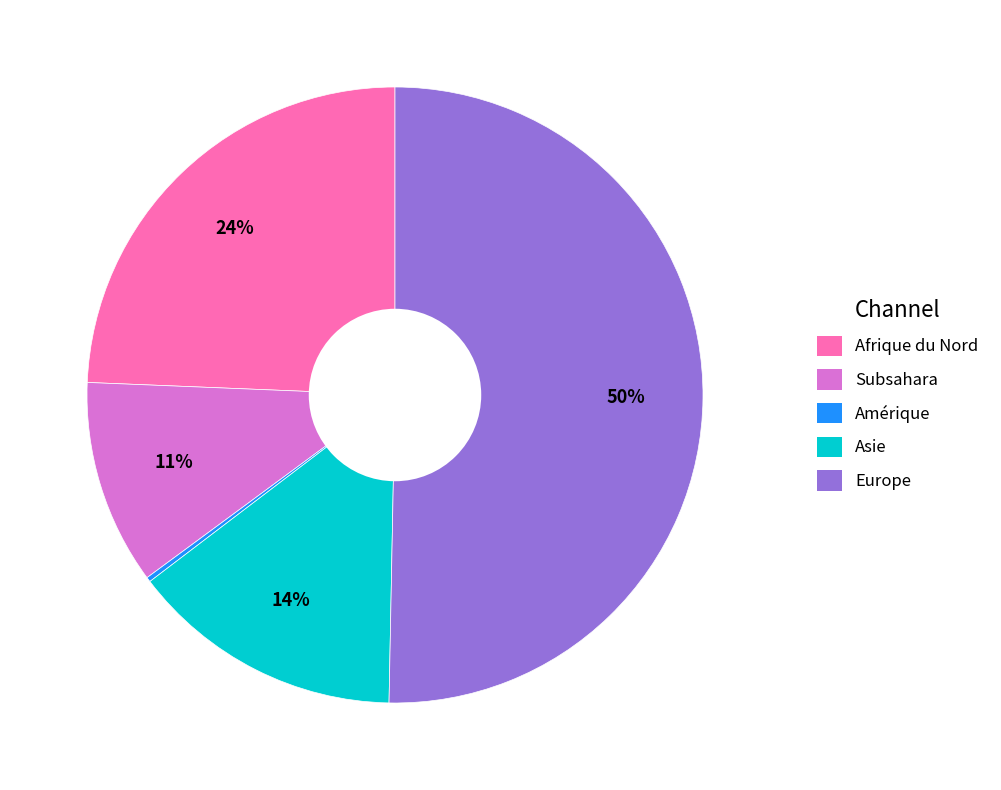

To the nearest percent, what is the average slice percentage?

20%